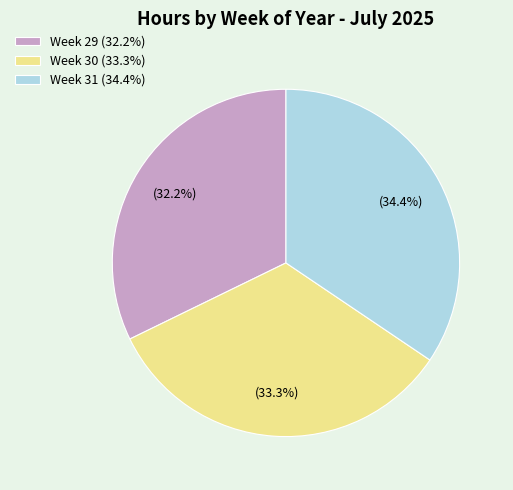

Which has a higher value, Week 31 (34.4%) or Week 30 (33.3%)?

Week 31 (34.4%)